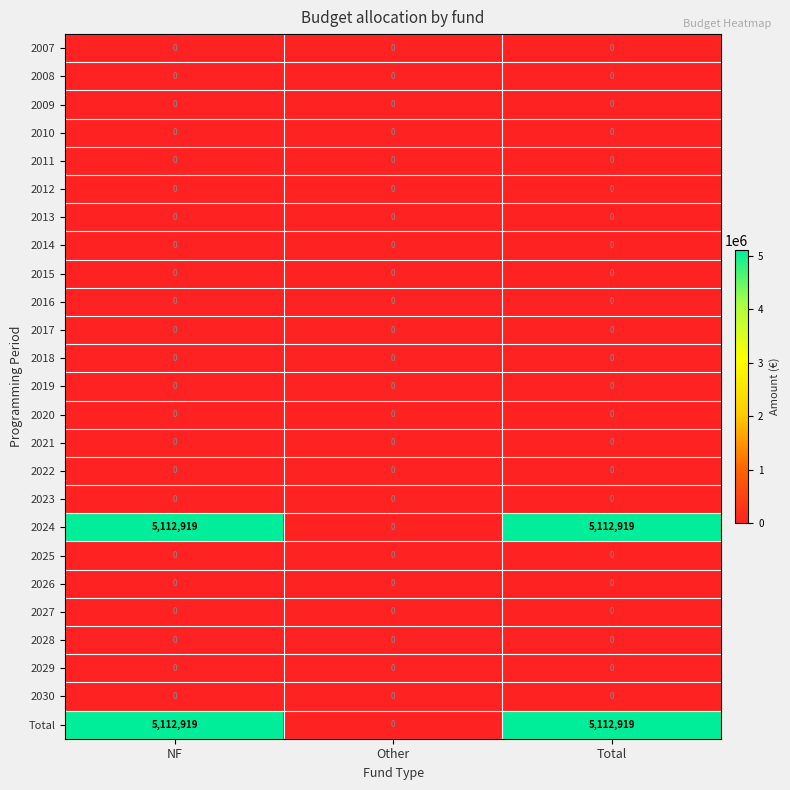

What is the spread (max minus min) of values at Total?

5112919